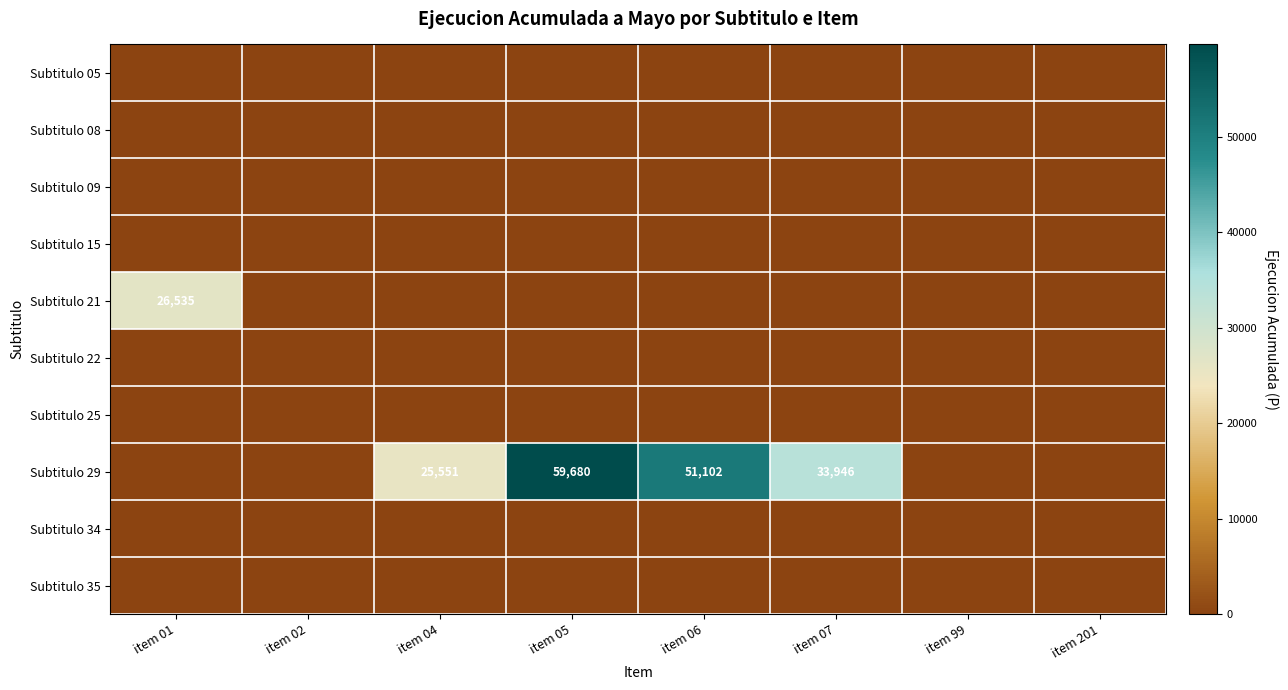

Which series has the widest spread of values?

Subtitulo 29